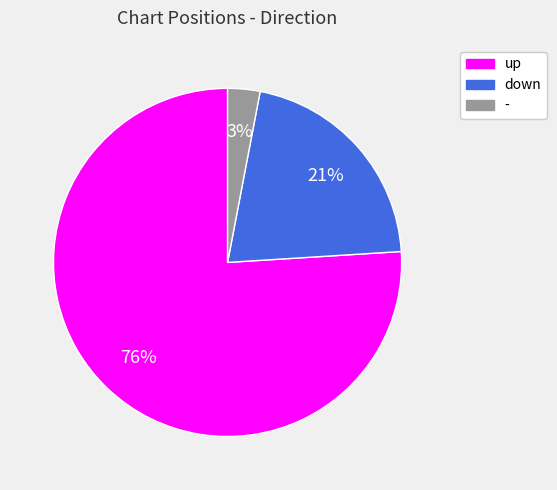

Do up and - together represent more than half of the pie?

Yes